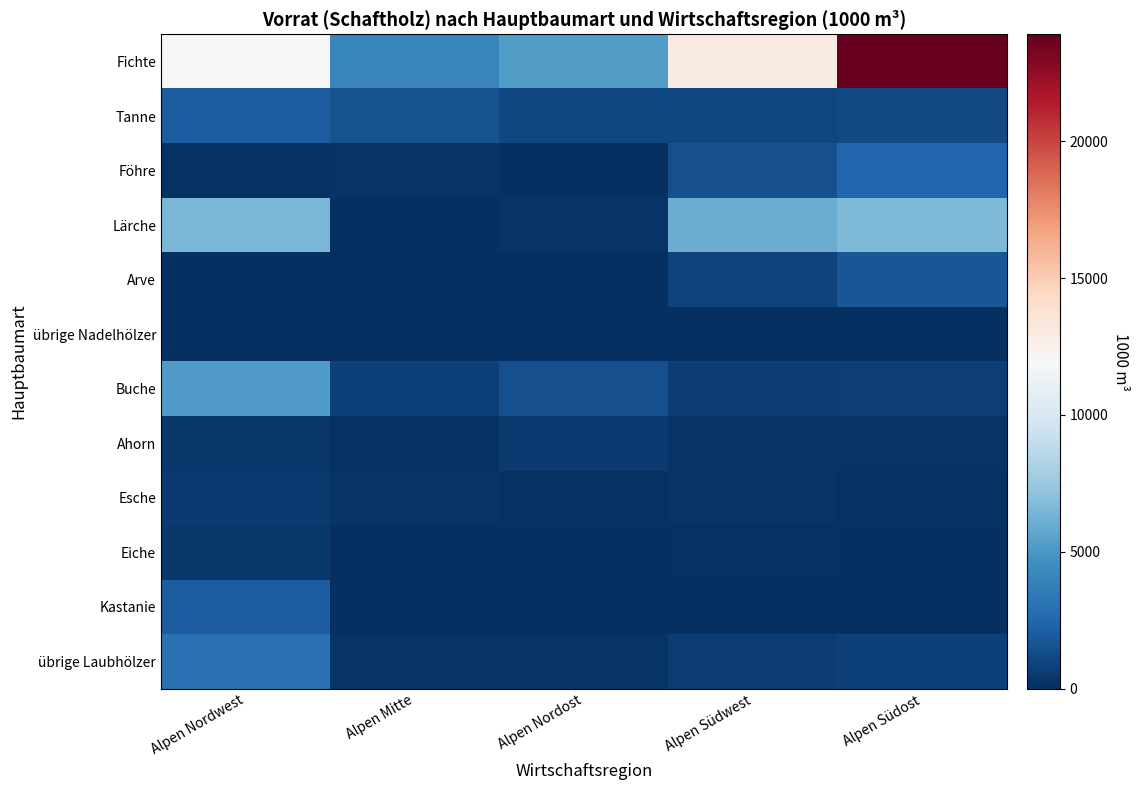

At Alpen Nordost, list the series in order from largest to smallest.

Fichte, Buche, Tanne, Ahorn, Lärche, übrige Laubhölzer, Esche, Föhre, übrige Nadelhölzer, Eiche, Arve, Kastanie